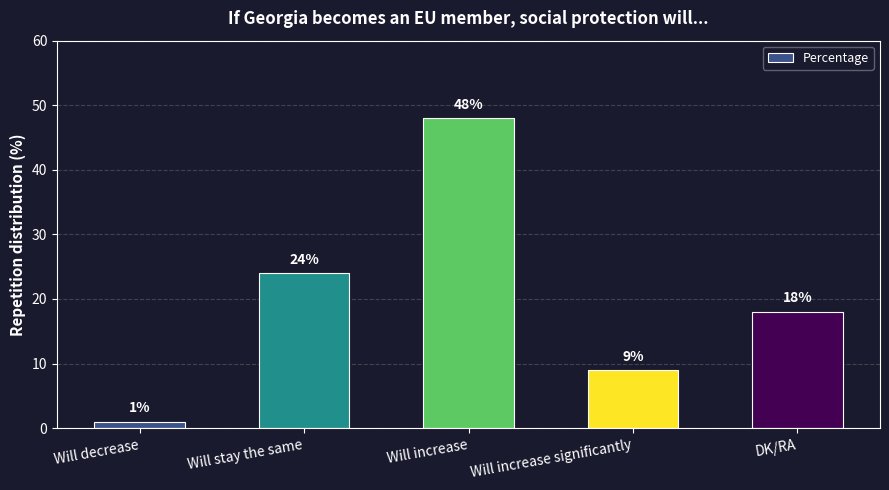

How many values are between 9 and 24?

3